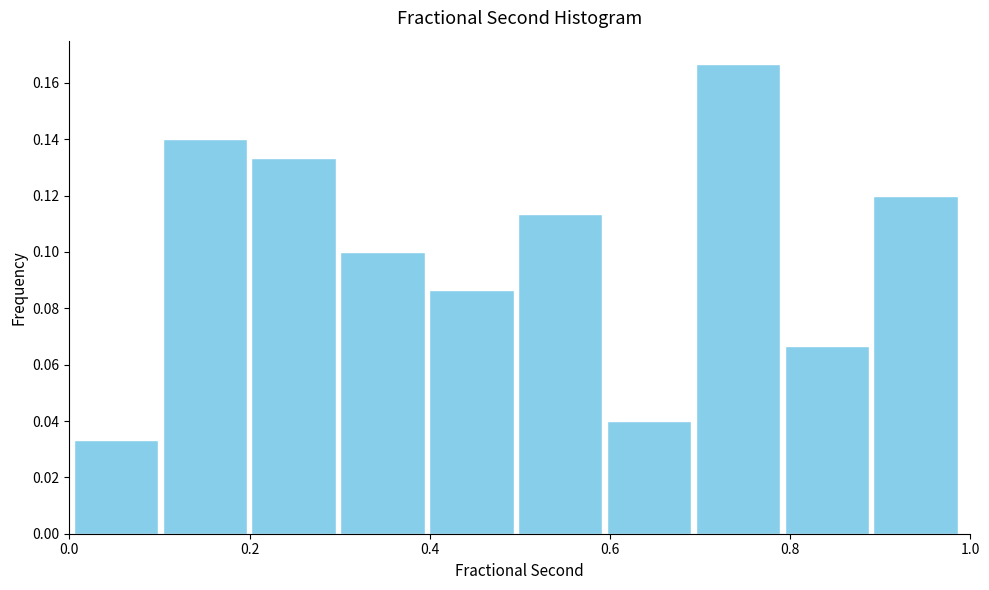

Over which range of the x-axis is the bar tallest?

0.70 to 0.80